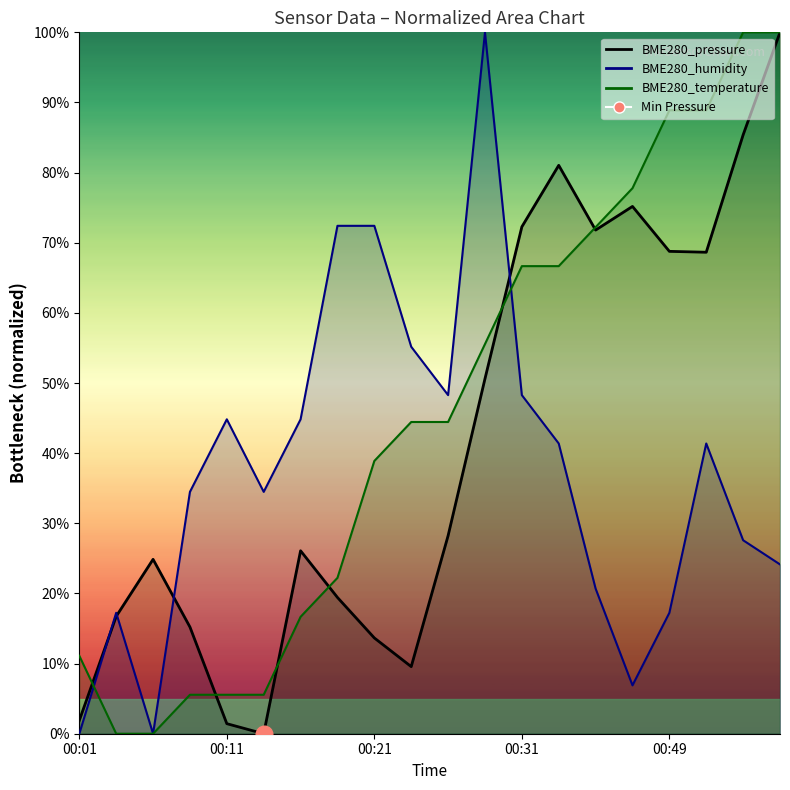

What is the value of the BME280_temperature point at the 15th from the left?

72.2